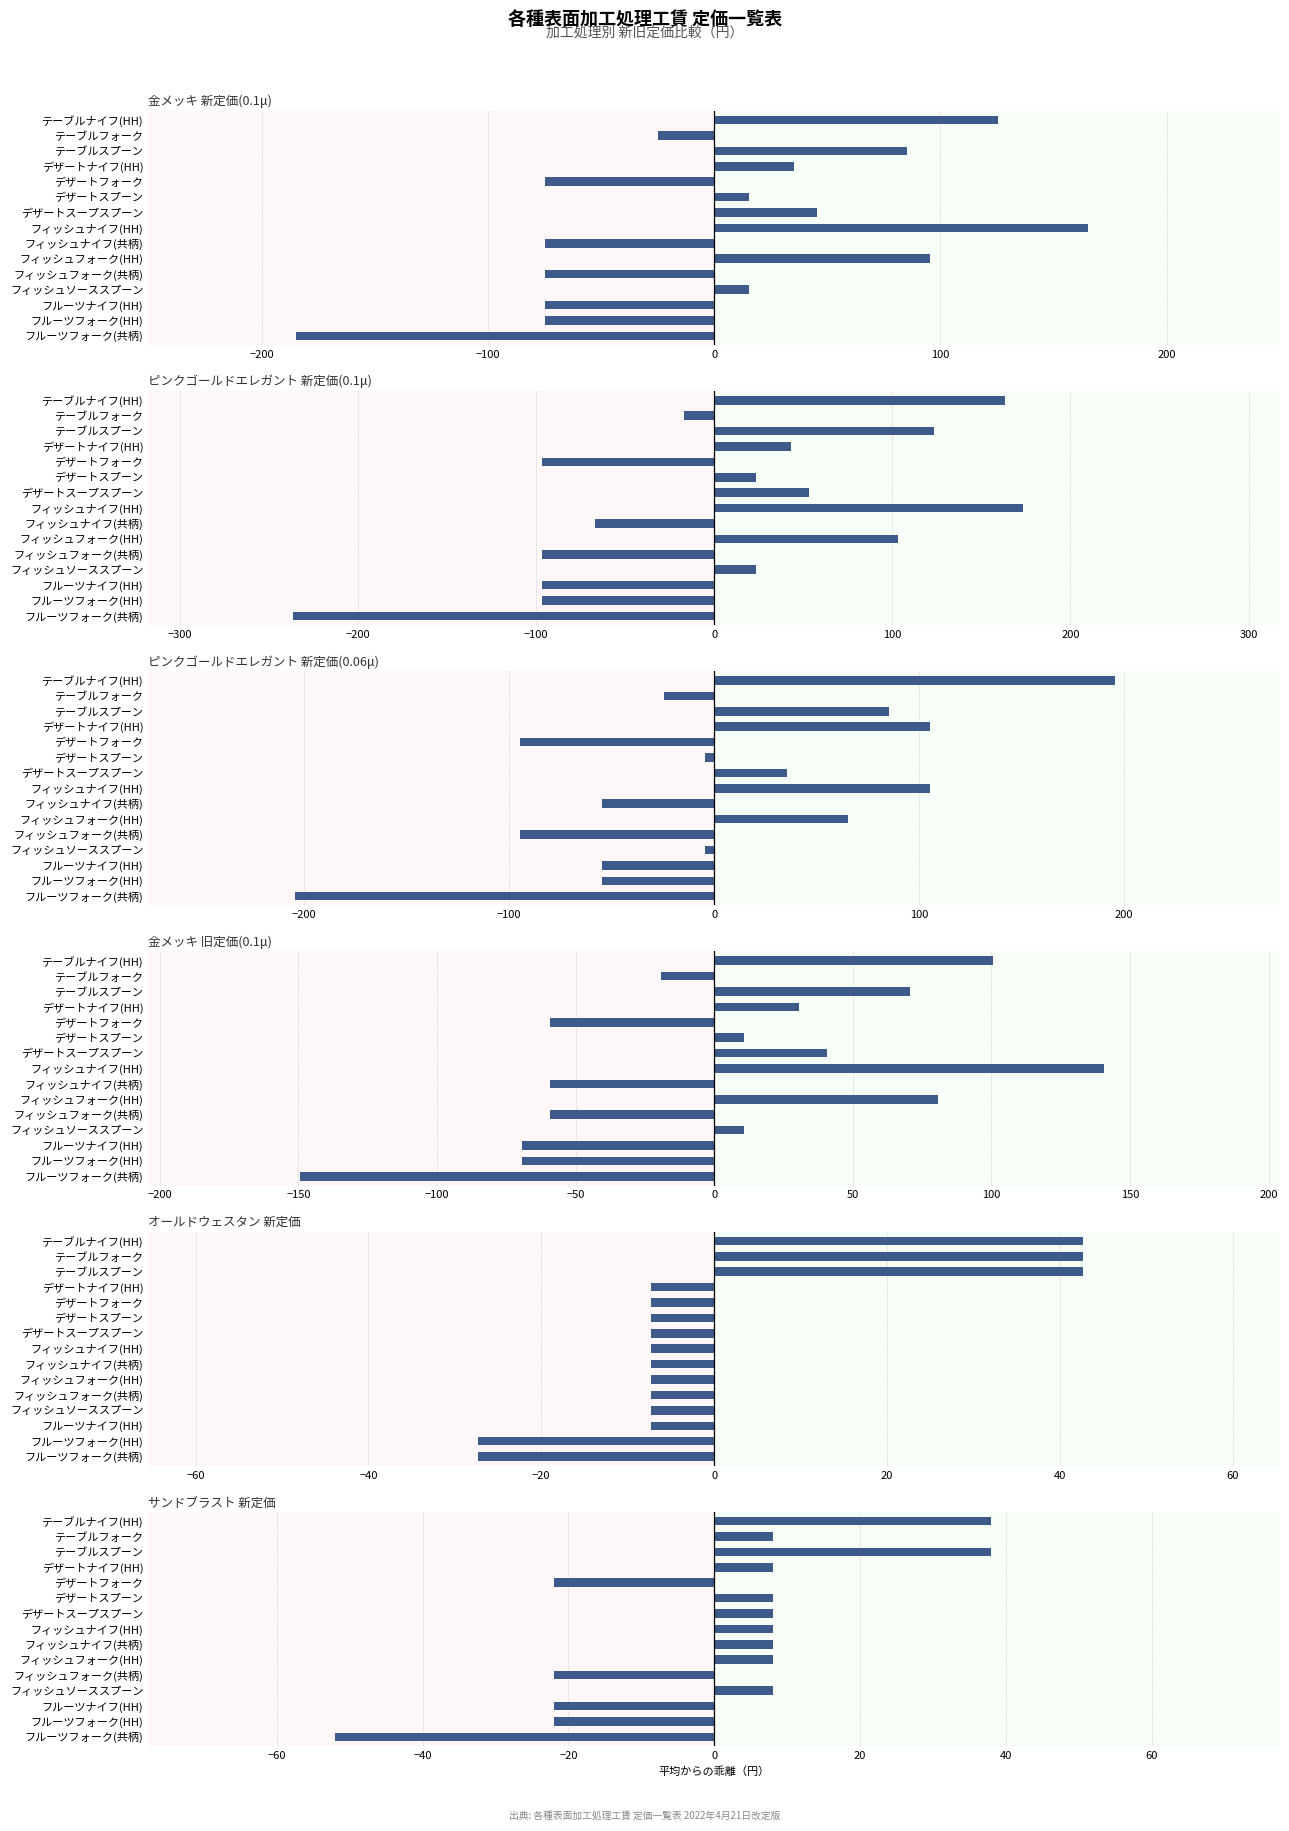

Reading left to right, list all the values displayed in this chart.

金メッキ 新定価(0.1μ): 125.3	-24.7	85.3	35.3	-74.7	15.3	45.3	165.3	-74.7	95.3	-74.7	15.3	-74.7	-74.7	-184.7
ピンクゴールドエレガント 新定価(0.1μ): 163.3	-16.7	123.3	43.3	-96.7	23.3	53.3	173.3	-66.7	103.3	-96.7	23.3	-96.7	-96.7	-236.7
ピンクゴールドエレガント 新定価(0.06μ): 195.3	-24.7	85.3	105.3	-94.7	-4.7	35.3	105.3	-54.7	65.3	-94.7	-4.7	-54.7	-54.7	-204.7
金メッキ 旧定価(0.1μ): 100.7	-19.3	70.7	30.7	-59.3	10.7	40.7	140.7	-59.3	80.7	-59.3	10.7	-69.3	-69.3	-149.3
オールドウェスタン 新定価: 42.7	42.7	42.7	-7.3	-7.3	-7.3	-7.3	-7.3	-7.3	-7.3	-7.3	-7.3	-7.3	-27.3	-27.3
サンドブラスト 新定価: 38.0	8.0	38.0	8.0	-22.0	8.0	8.0	8.0	8.0	8.0	-22.0	8.0	-22.0	-22.0	-52.0